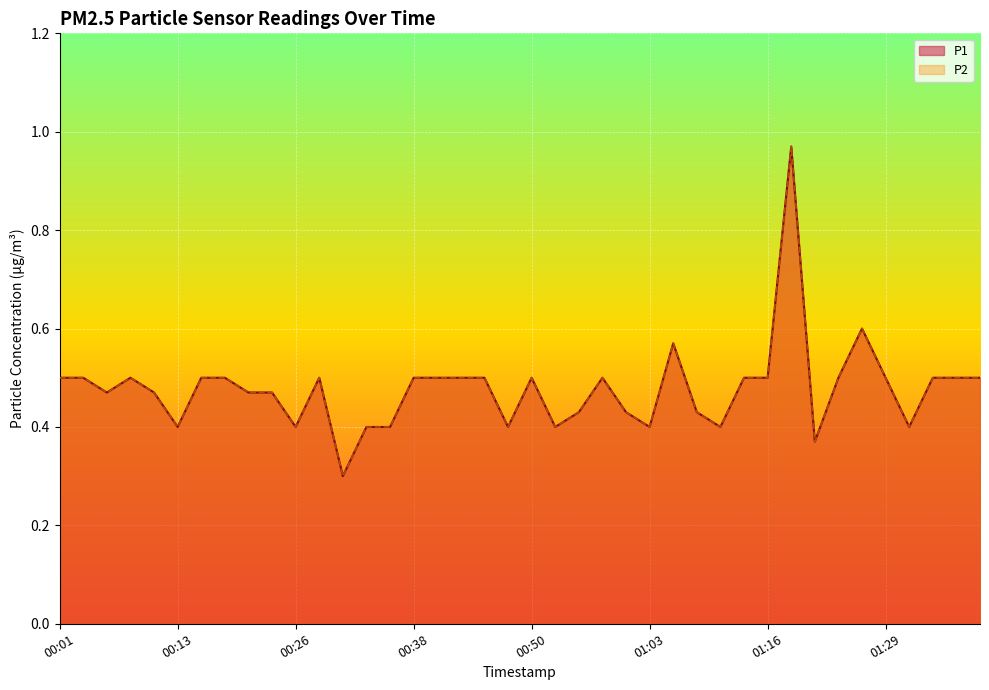

Reading left to right, what are all the values shown in this chart?

P1: 0.5	0.5	0.5	0.5	0.5	0.4	0.5	0.5	0.5	0.5	0.4	0.5	0.3	0.4	0.4	0.5	0.5	0.5	0.5	0.4	0.5	0.4	0.4	0.5	0.4	0.4	0.6	0.4	0.4	0.5	0.5	1.0	0.4	0.5	0.6	0.5	0.4	0.5	0.5	0.5
P2: 0.5	0.5	0.5	0.5	0.5	0.4	0.5	0.5	0.5	0.5	0.4	0.5	0.3	0.4	0.4	0.5	0.5	0.5	0.5	0.4	0.5	0.4	0.4	0.5	0.4	0.4	0.6	0.4	0.4	0.5	0.5	1.0	0.4	0.5	0.6	0.5	0.4	0.5	0.5	0.5